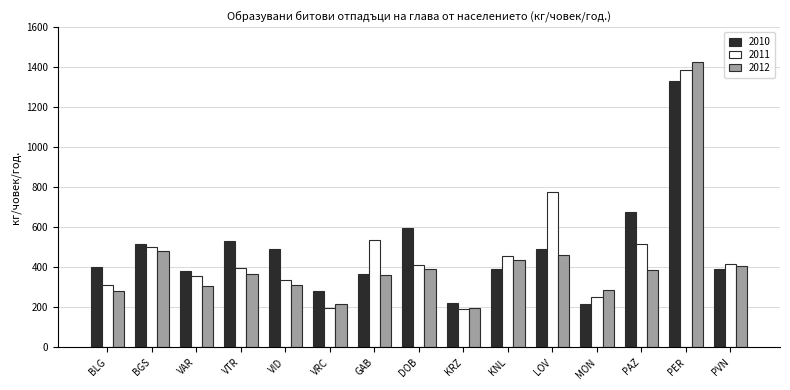

What are all the series names shown in the legend?

2010, 2011, 2012